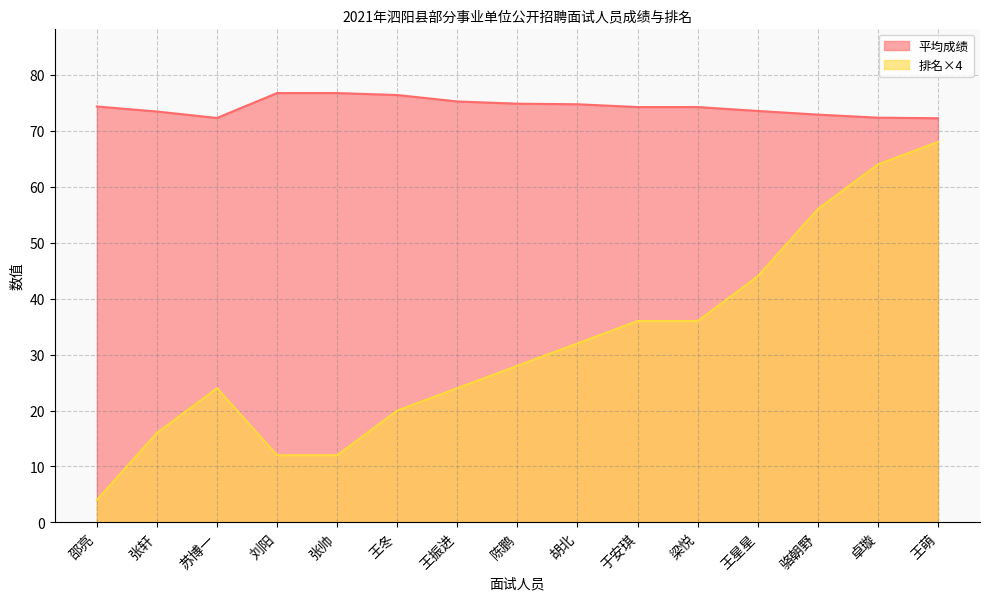

What are all the series names shown in the legend?

平均成绩, 排名×4